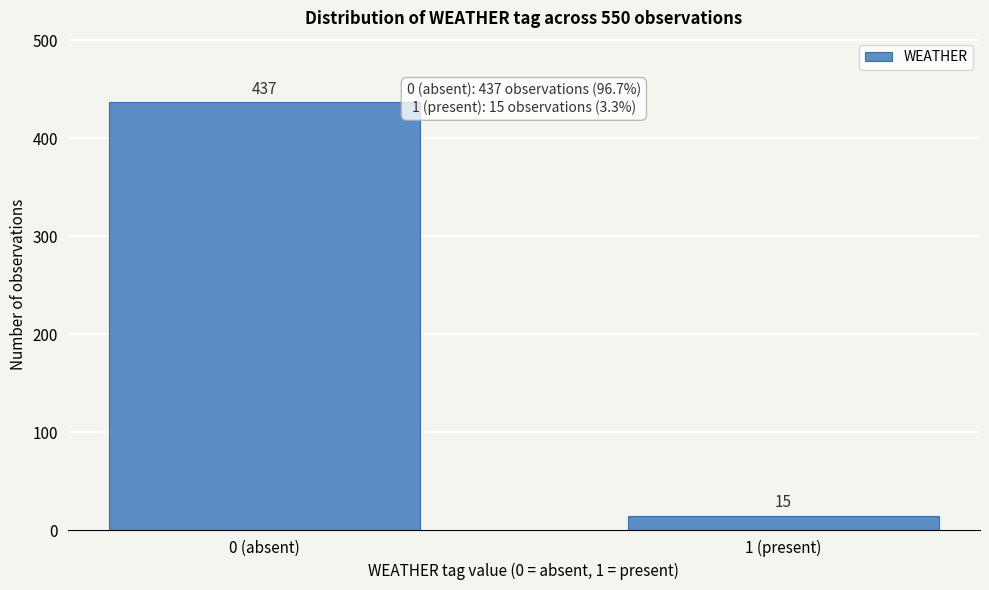

Reading left to right, extract all data points from this chart.

437	15